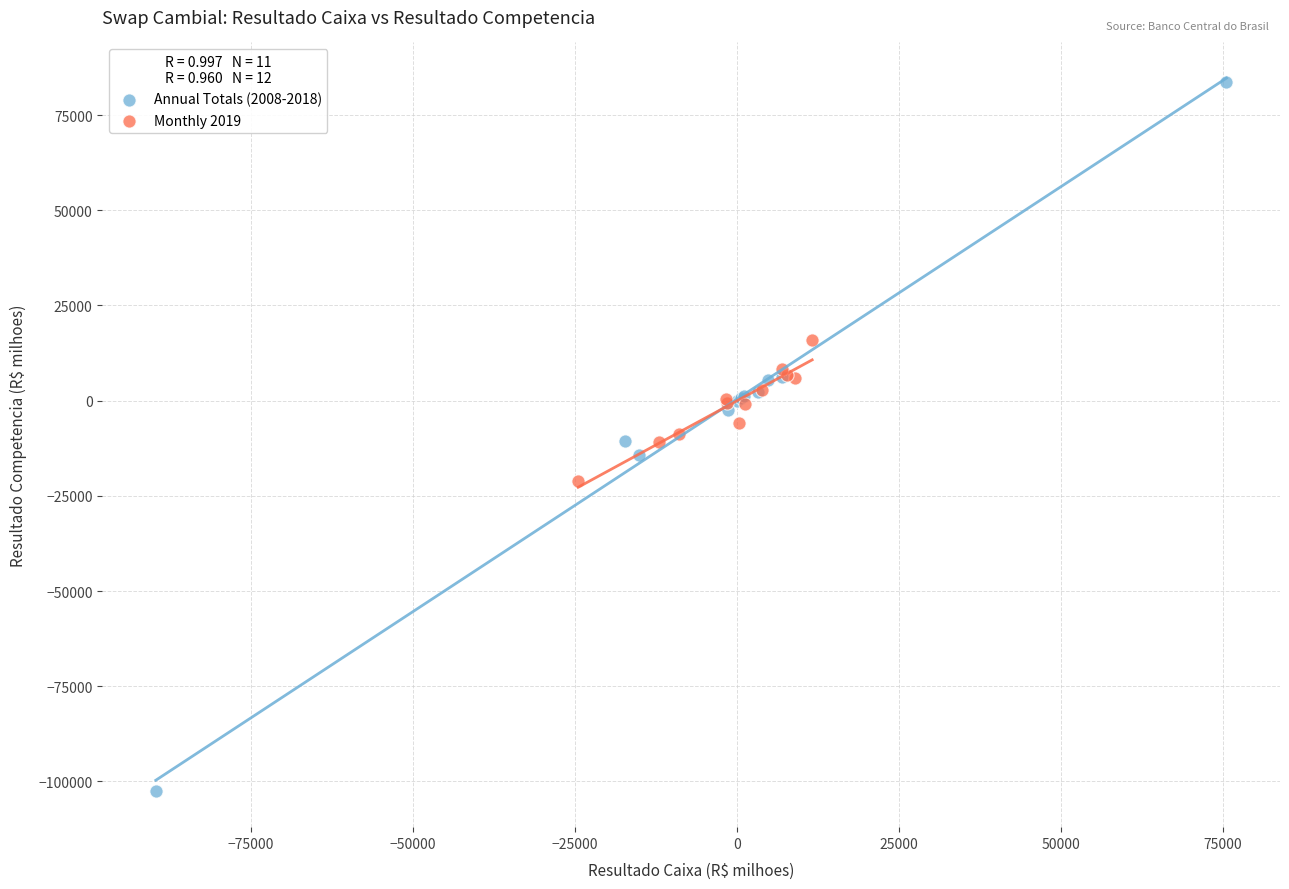

Which series has the largest Y range (max minus min)?

Annual Totals (2008-2018)